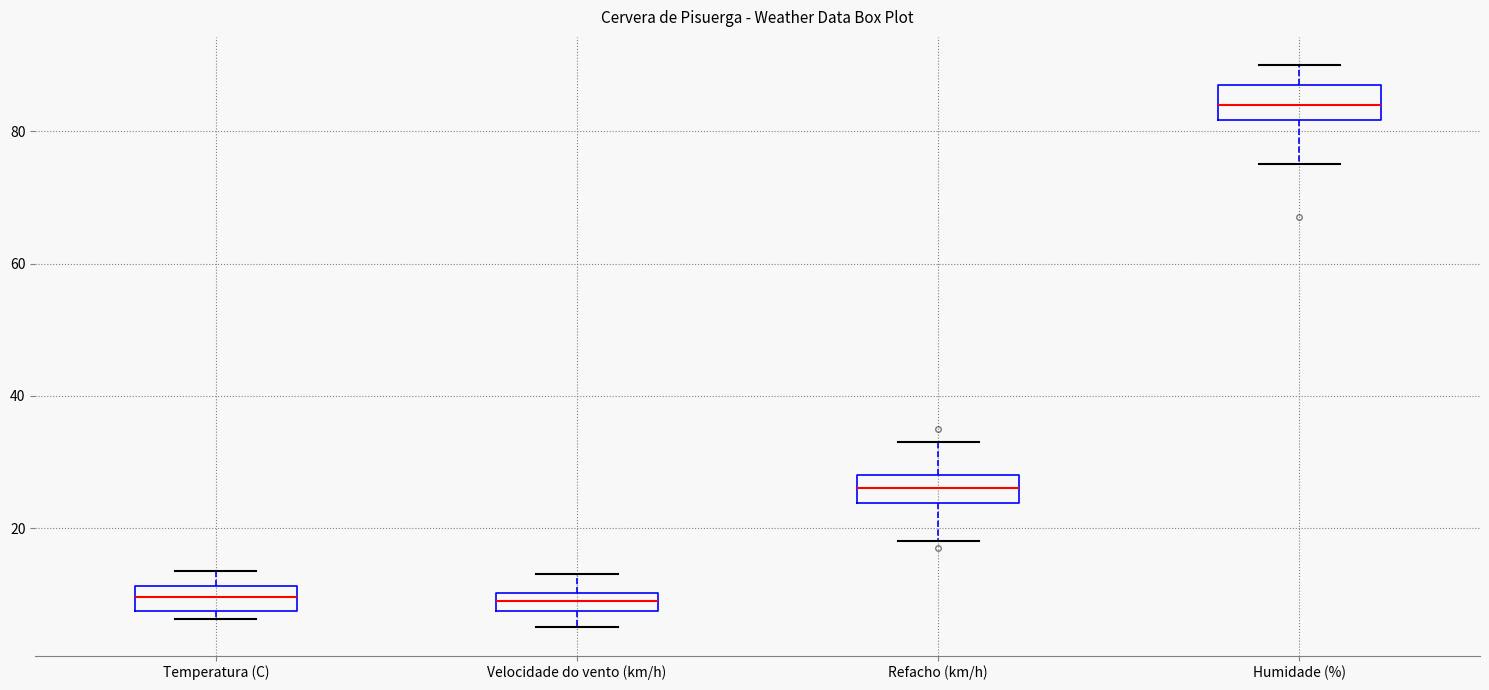

Where does the upper whisker of the box for Velocidade do vento (km/h) end on the y-axis? The values are not printed on the chart, so give them approximately, as read against the axis.

14